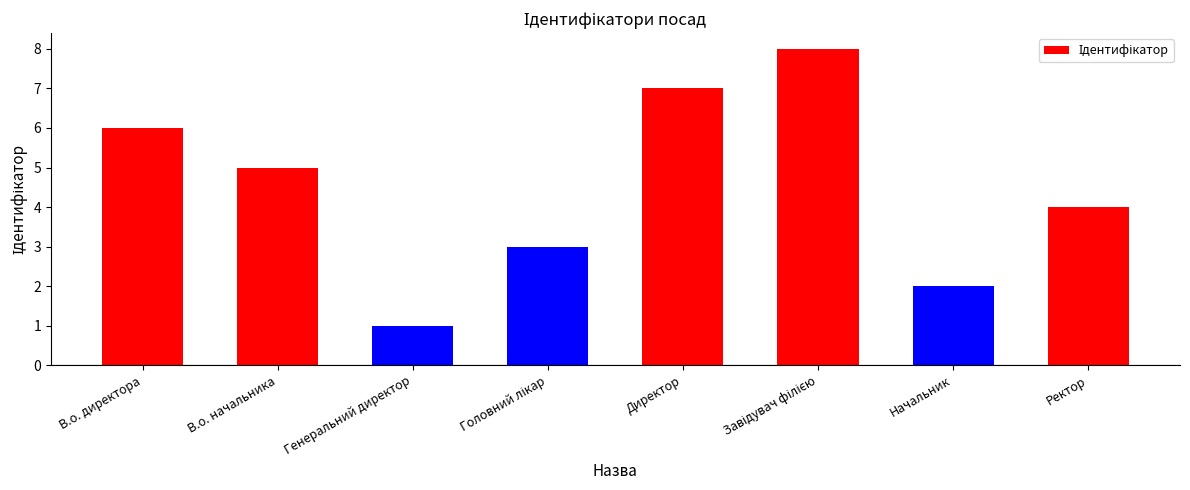

What is the ratio of the value at Генеральний директор to the value at В.о. директора?

0.2